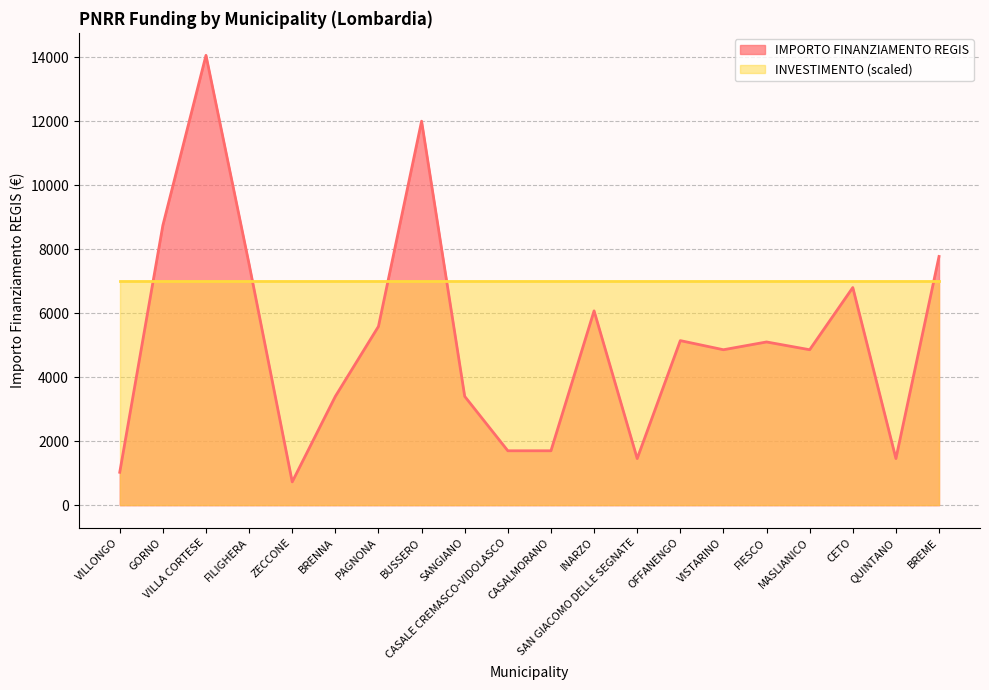

What is the approximate value at SAN GIACOMO DELLE SEGNATE?

1458